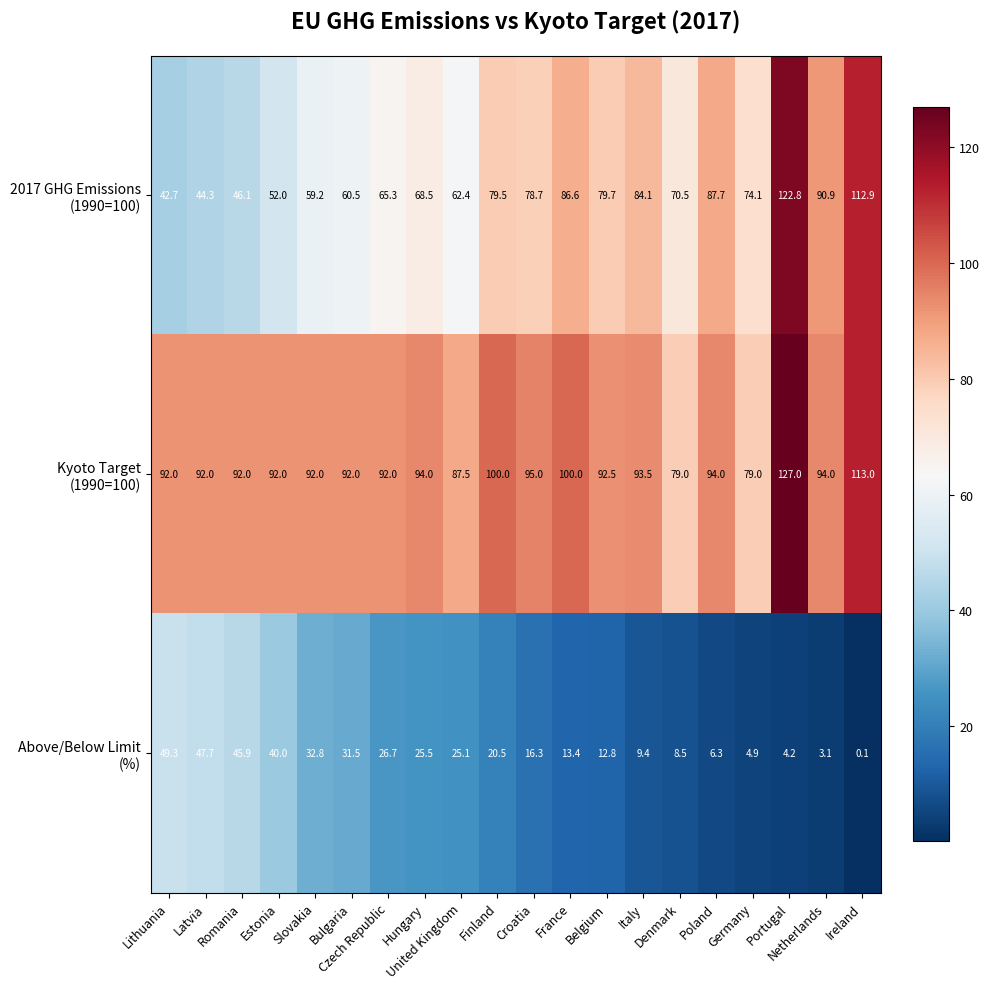

What is the greatest value displayed?

127.0